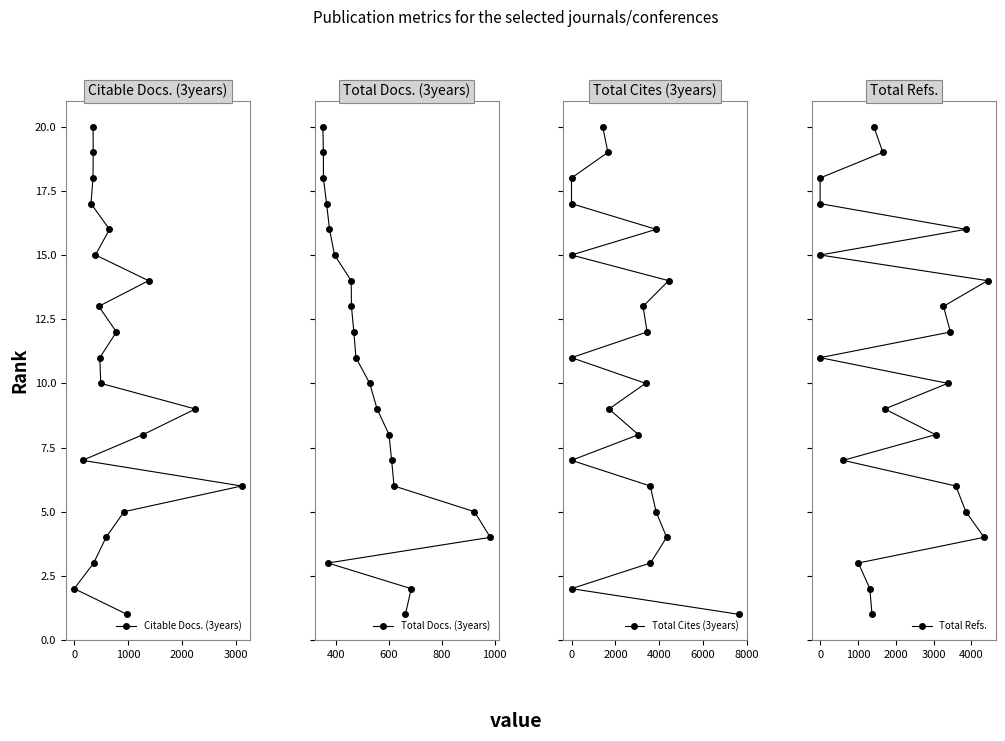

At how many categories does at least one series exceed 7?

13